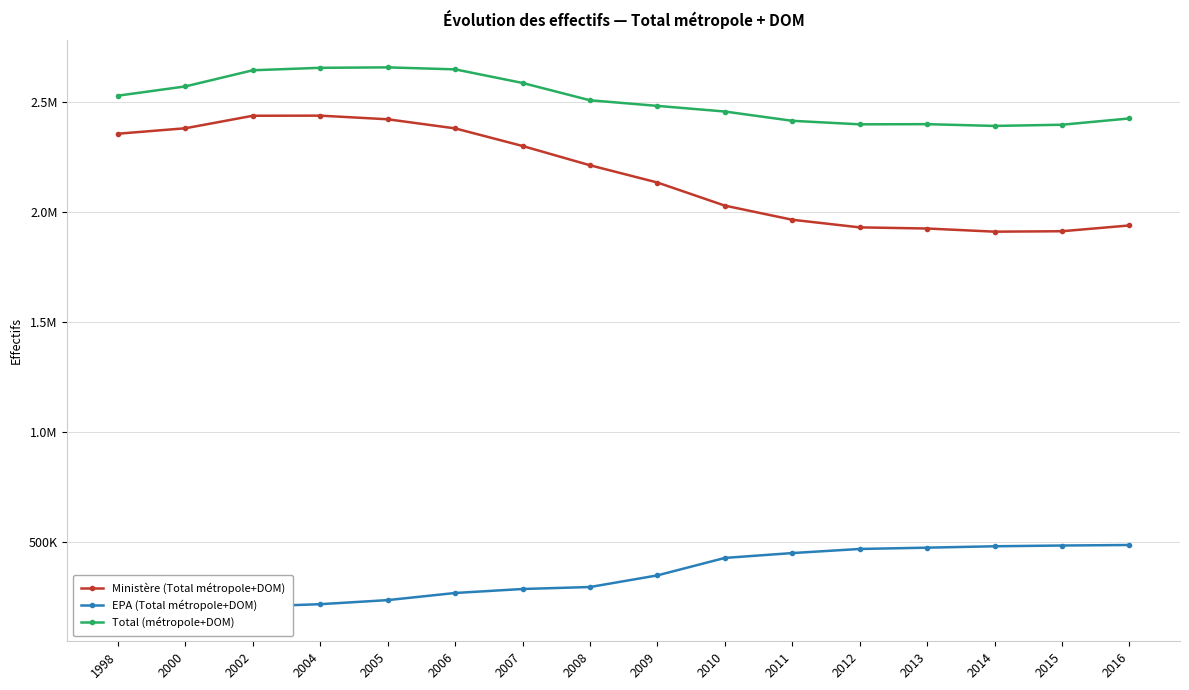

What is the sum of all Total (métropole+DOM) values?

40186578